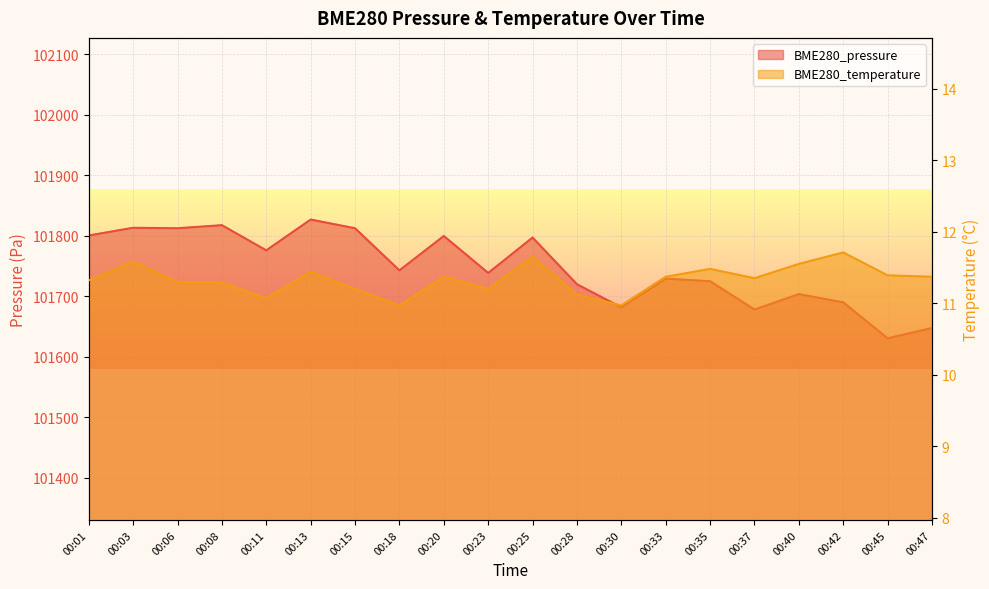

Which series has the largest range (max minus min)?

BME280_pressure